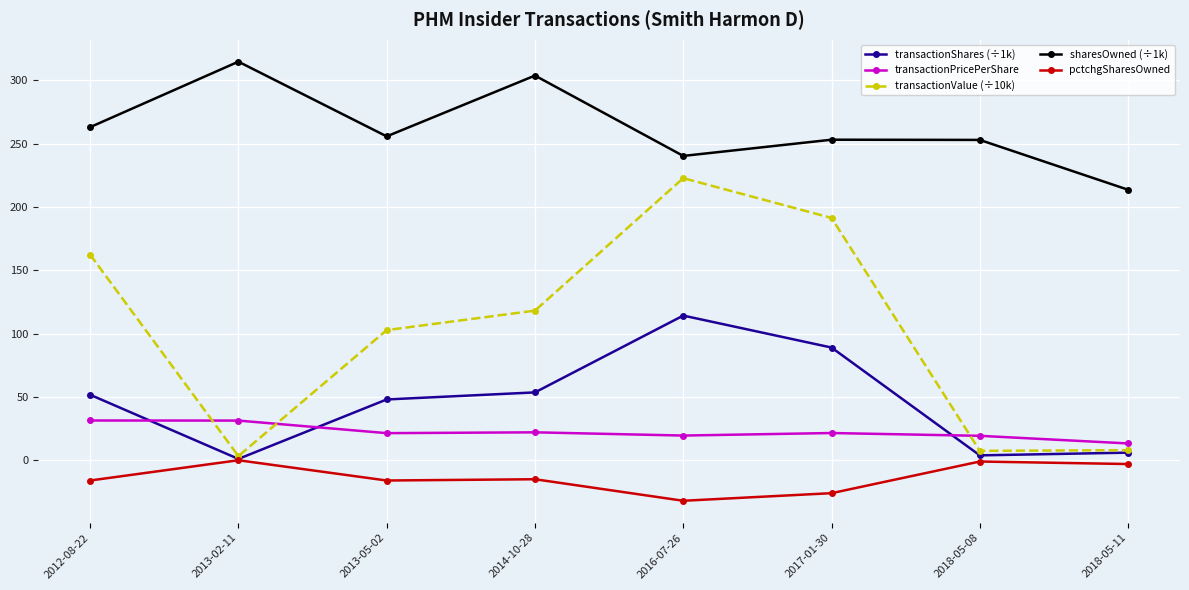

Read the transactionPricePerShare value at 2018-05-11.

13.3